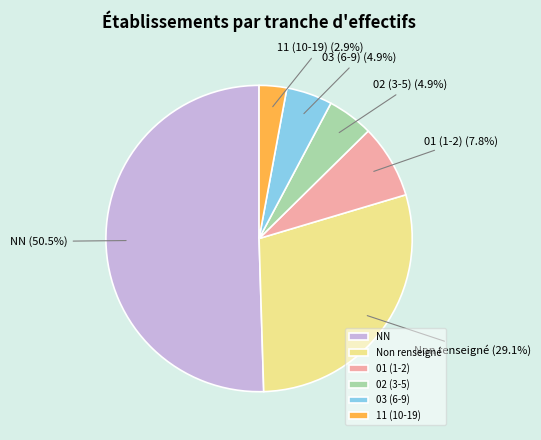

Between 11 (10-19) and 03 (6-9), which is larger?

03 (6-9)